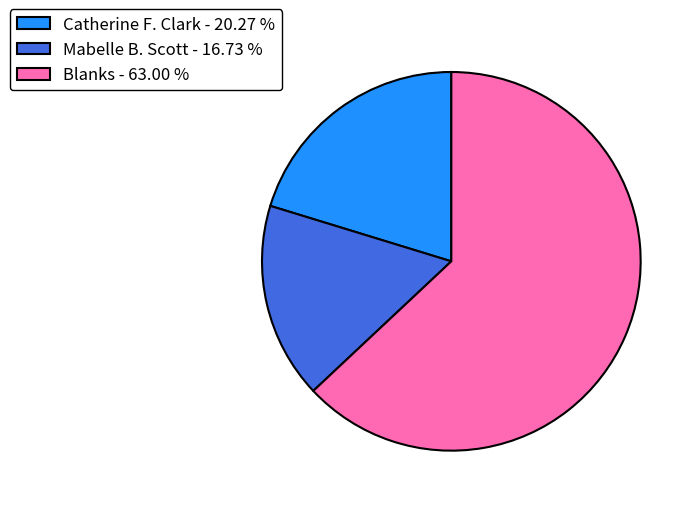

Do Mabelle B. Scott - 16.73 % and Catherine F. Clark - 20.27 % together represent more than half of the pie?

No